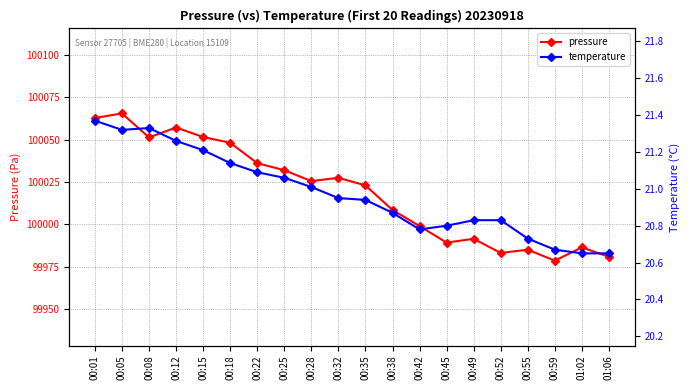

What is the label of the 20th point from the left?

01:06